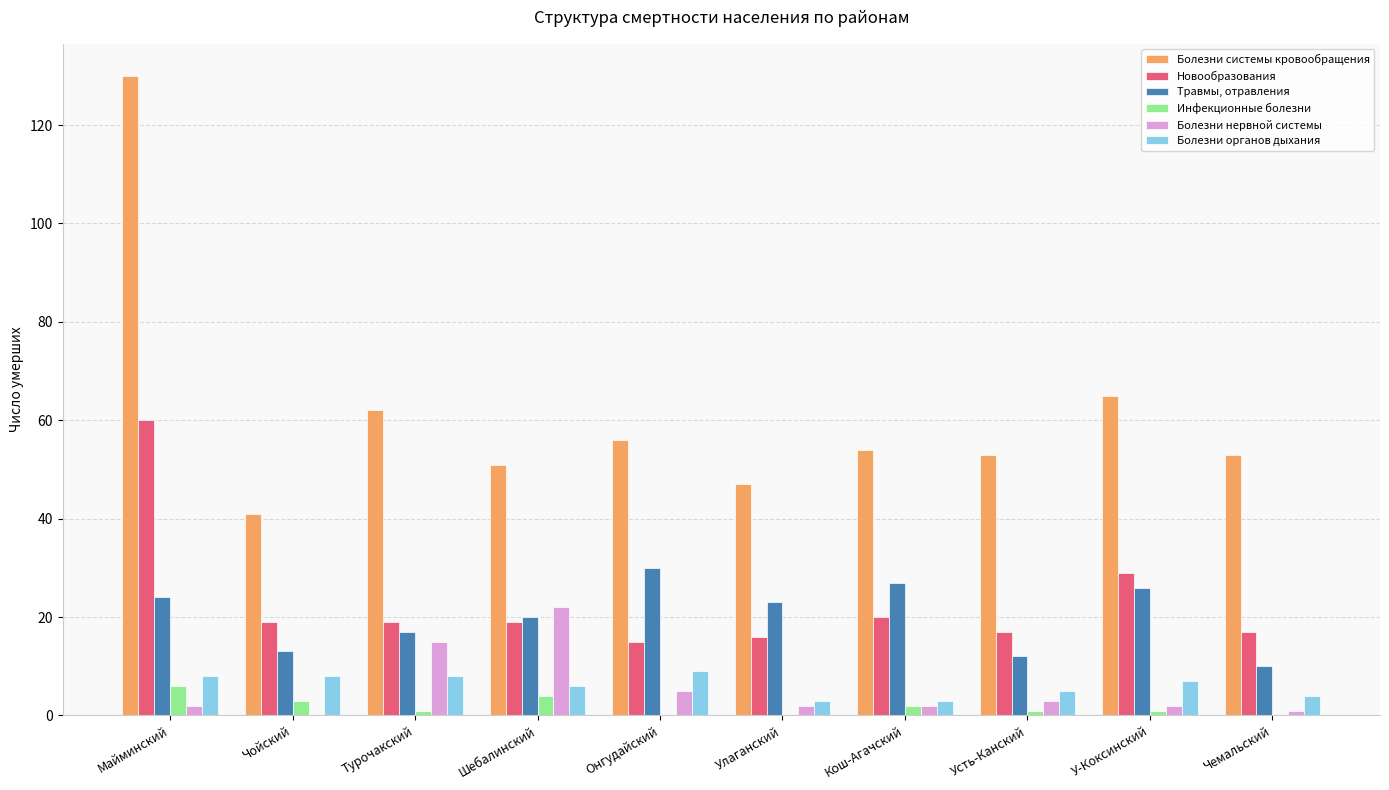

At which category is the sum across all series the highest?

Майминский